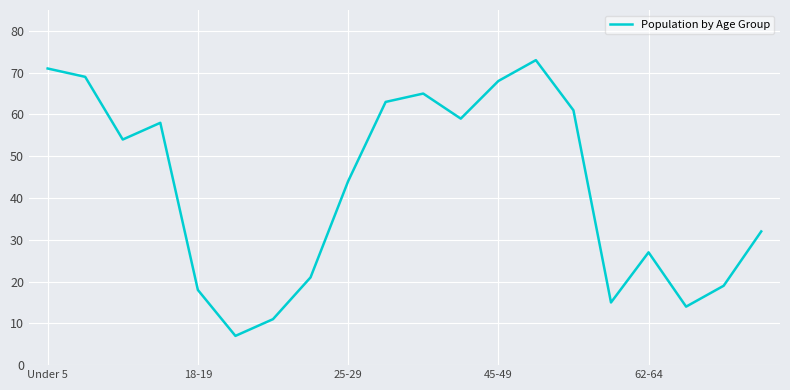

What is the minimum value shown in the chart?

7